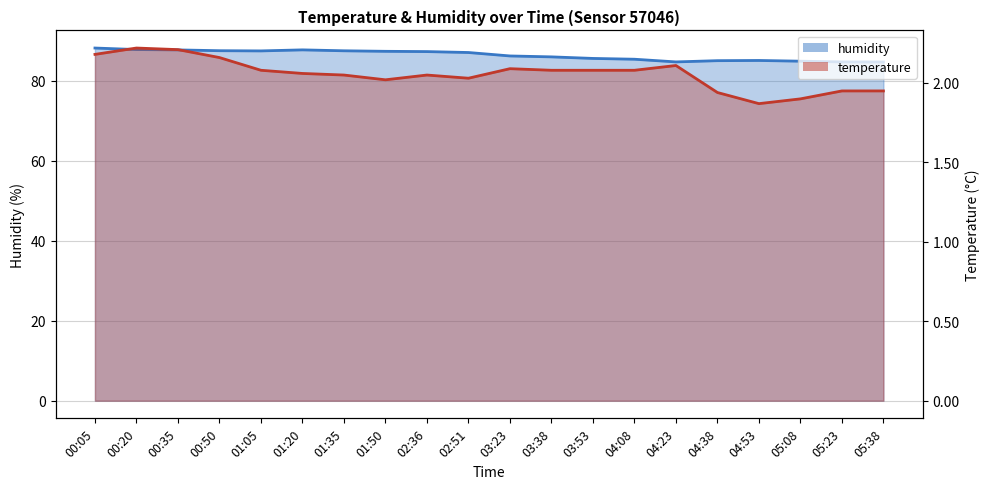

Between 01:35 and 05:23, which series saw the biggest shift?

humidity